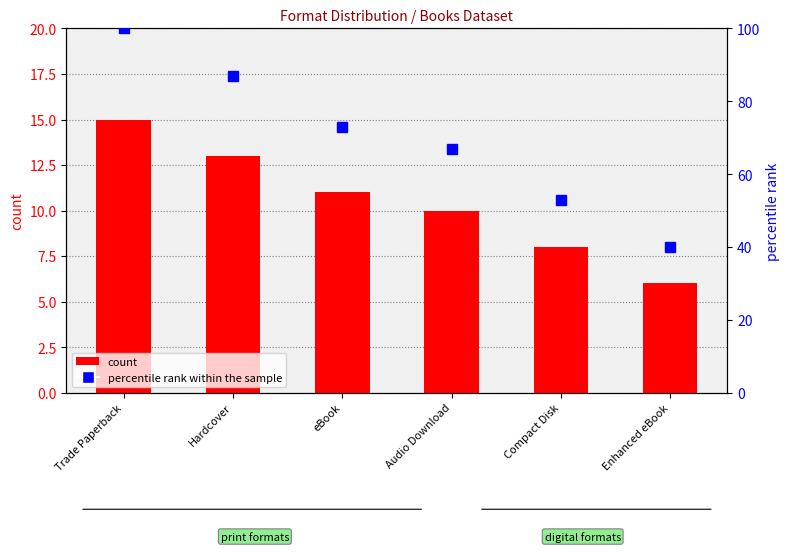

What is the total value across all series at Trade Paperback?

115